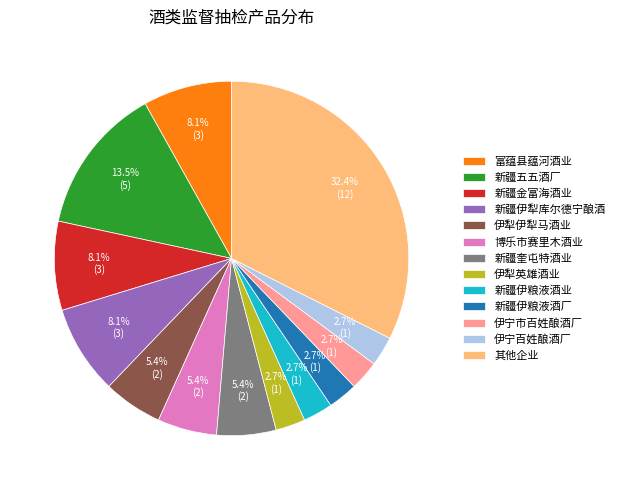

Which slice is the largest?

其他企业